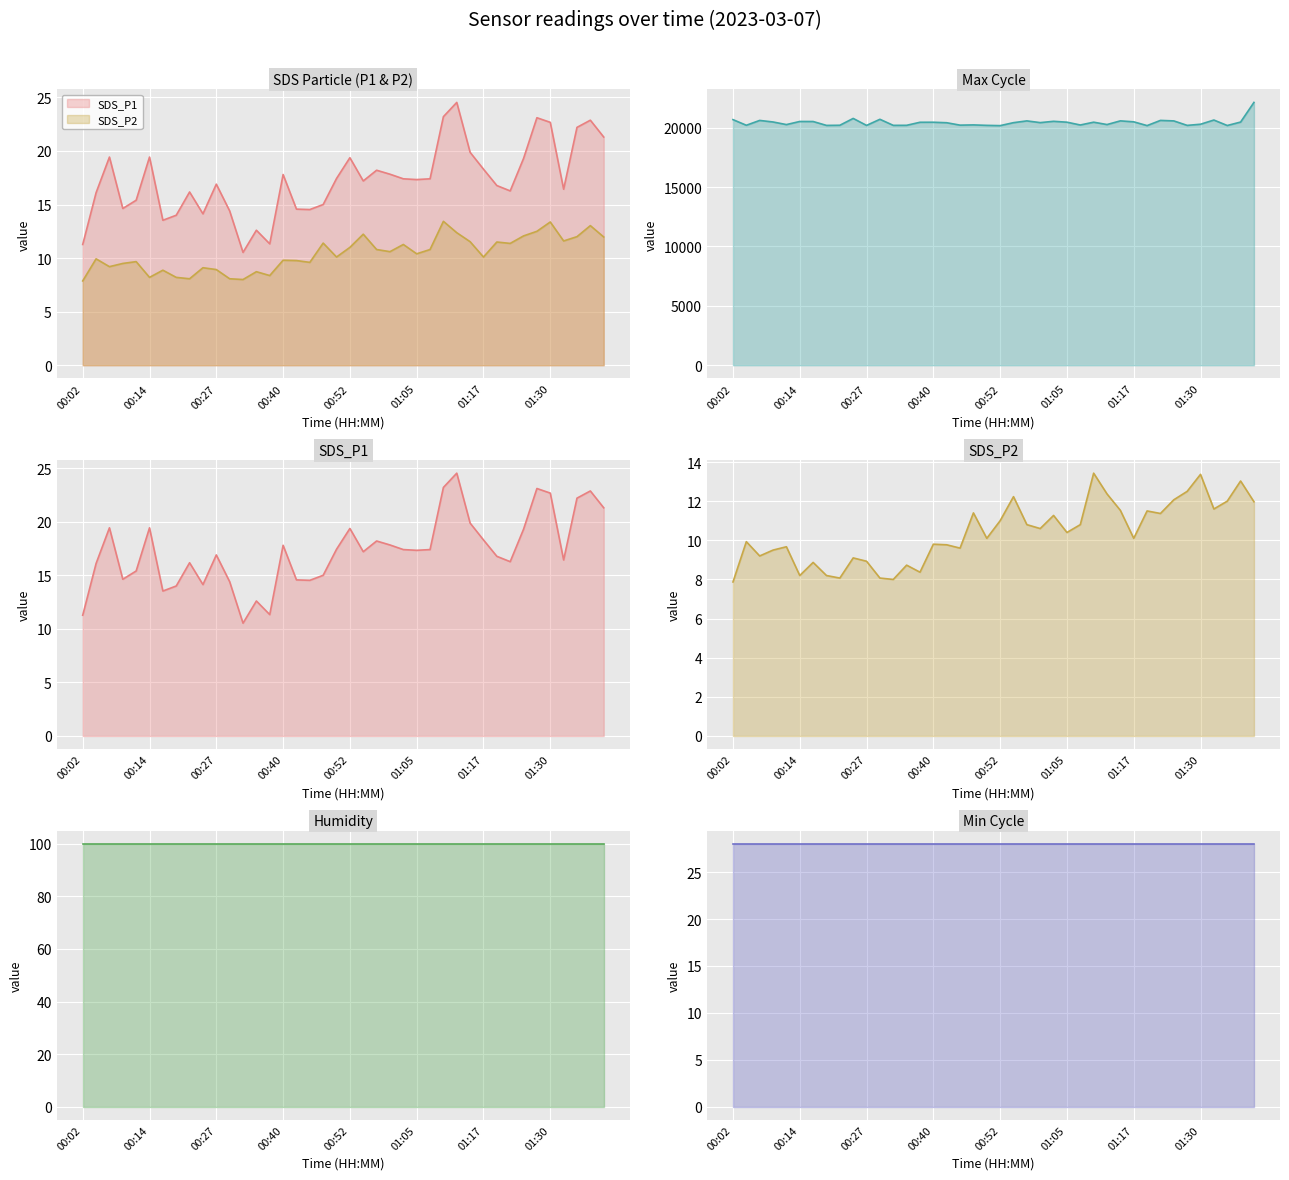

True or false: Max_cycle and SDS_P1 intersect in this chart.

False